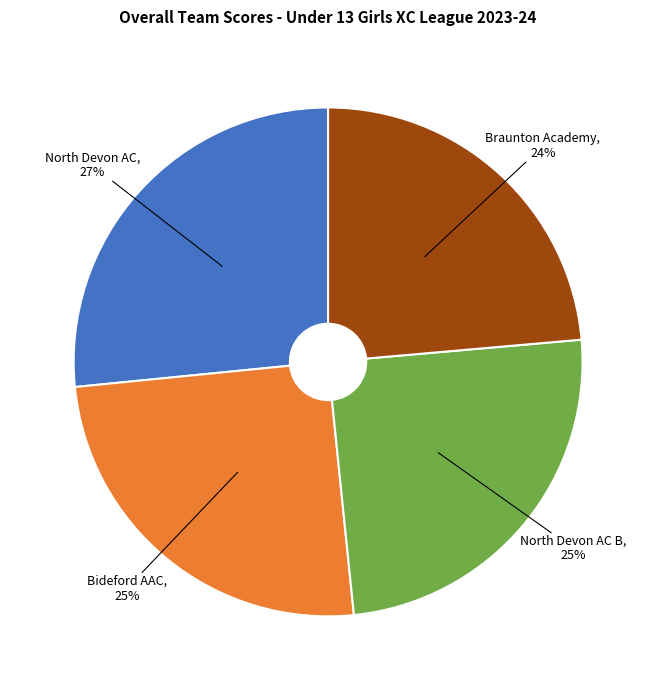

Which category has the smallest portion of the pie?

Braunton Academy